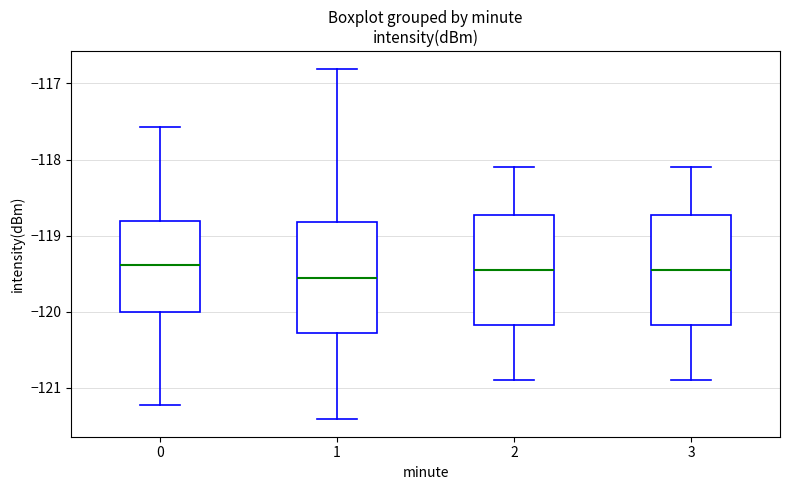

Where is the lower edge of the box at x = 2 on the y-axis? The values are not printed on the chart, so give them approximately, as read against the axis.

-120.2